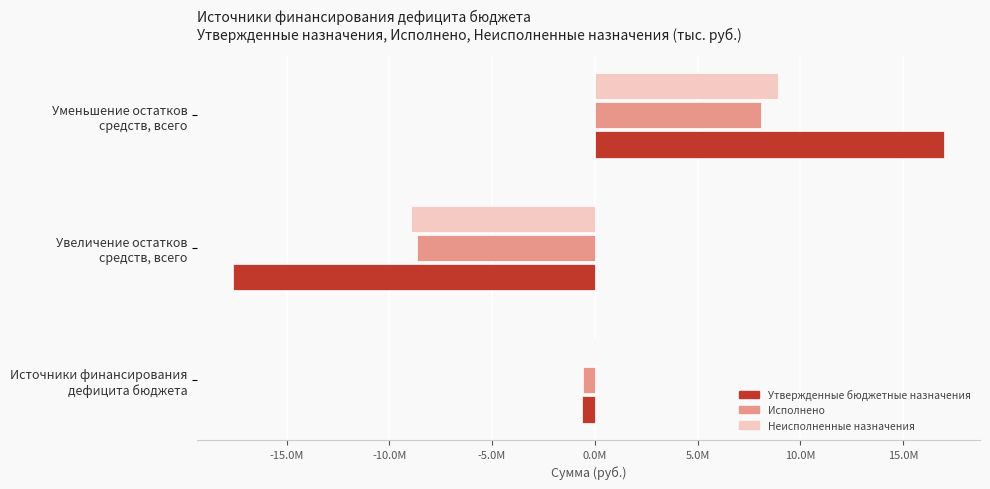

Where is Исполнено nearest to the value -289635?

Источники финансирования
дефицита бюджета